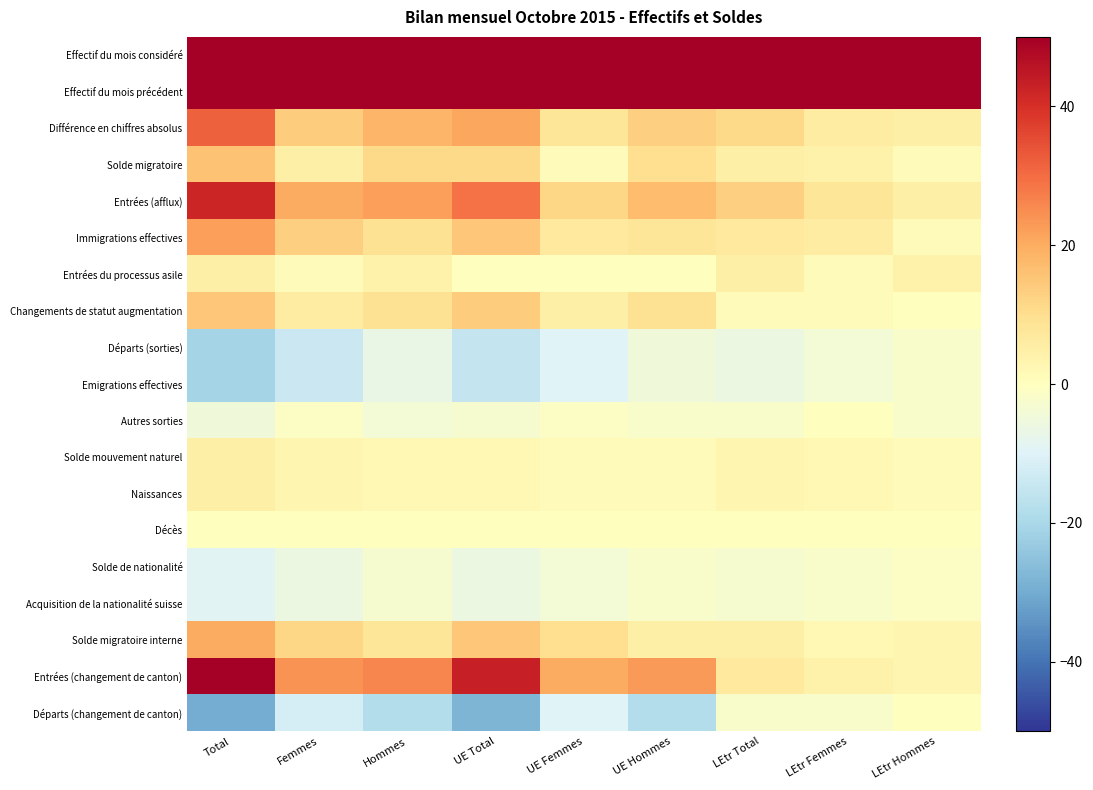

What is the total value across all series at UE Femmes?

3638